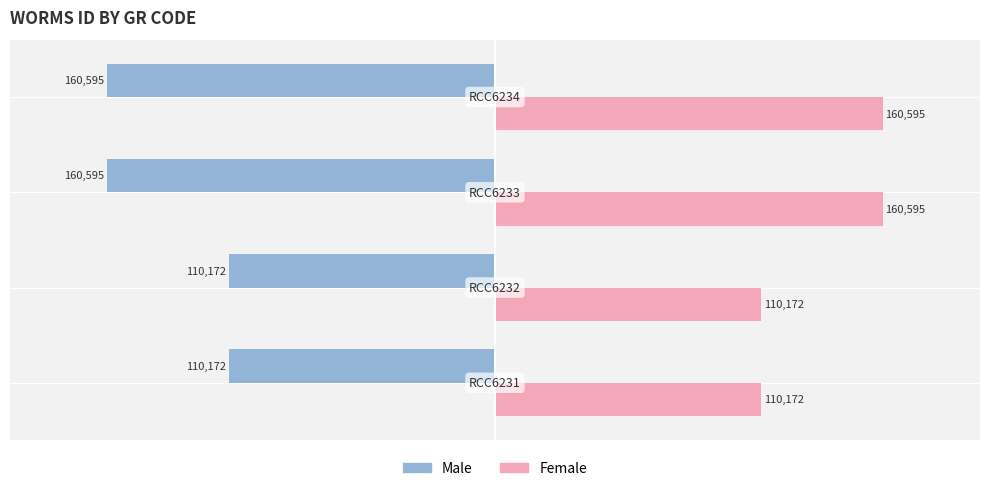

Which series has the largest total across all categories?

Female